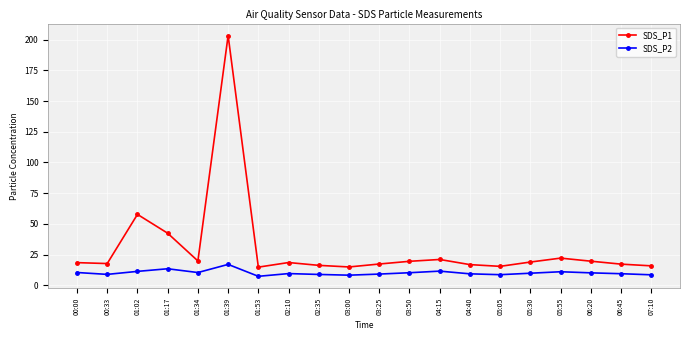

What are all the series names shown in the legend?

SDS_P1, SDS_P2